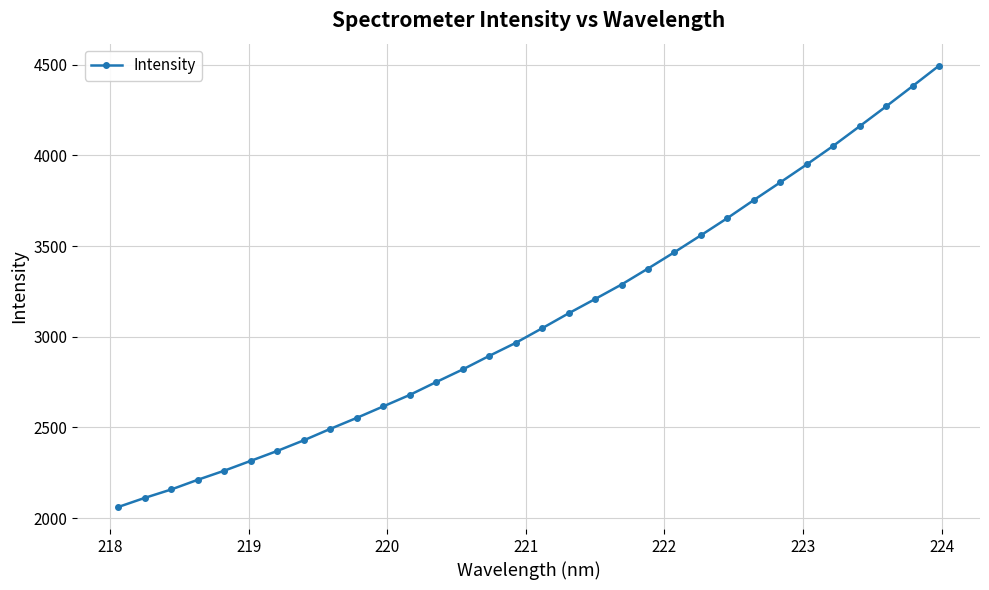

What is the greatest value displayed?

4494.8